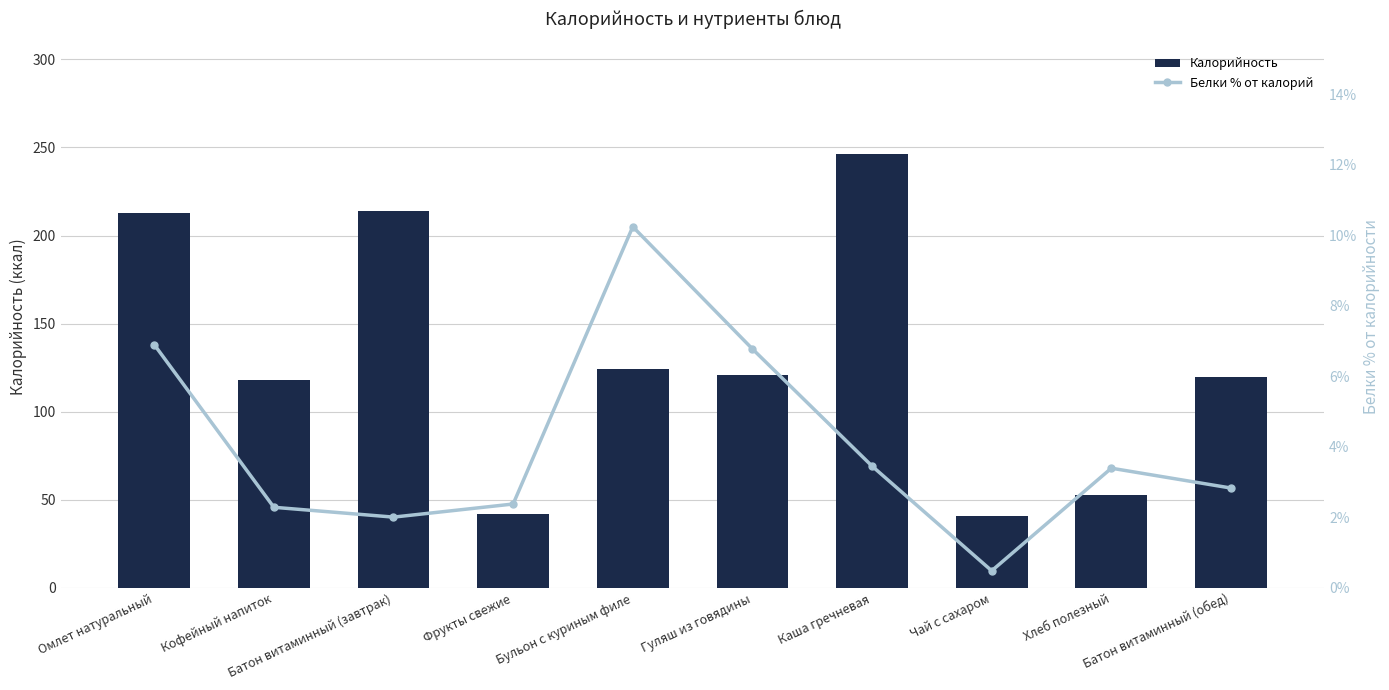

Reading right to left, list all the values displayed in this chart.

Калорийность: 120.0	53.0	41.0	246.0	121.0	124.0	42.0	214.0	118.0	213.0
Белки % от калорий: 2.8	3.4	0.5	3.5	6.8	10.2	2.4	2.0	2.3	6.9